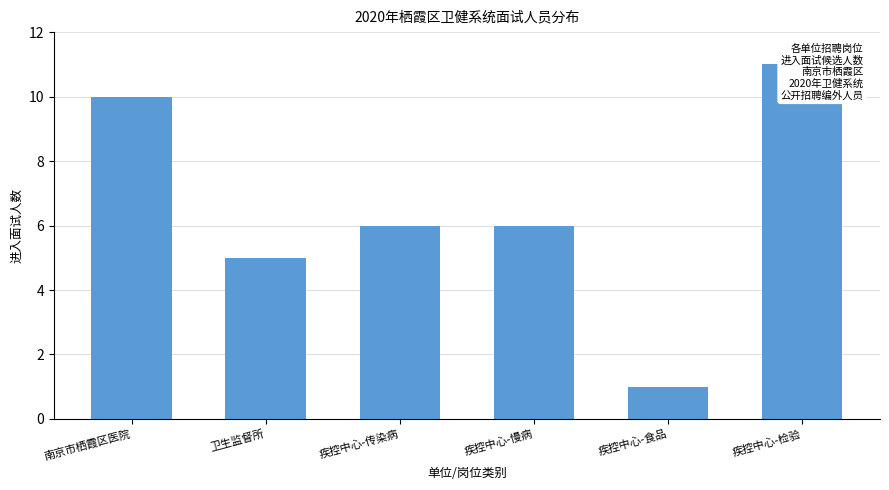

Rank the categories by value from highest to lowest.

疾控中心-检验, 南京市栖霞区医院, 疾控中心-传染病, 疾控中心-慢病, 卫生监督所, 疾控中心-食品